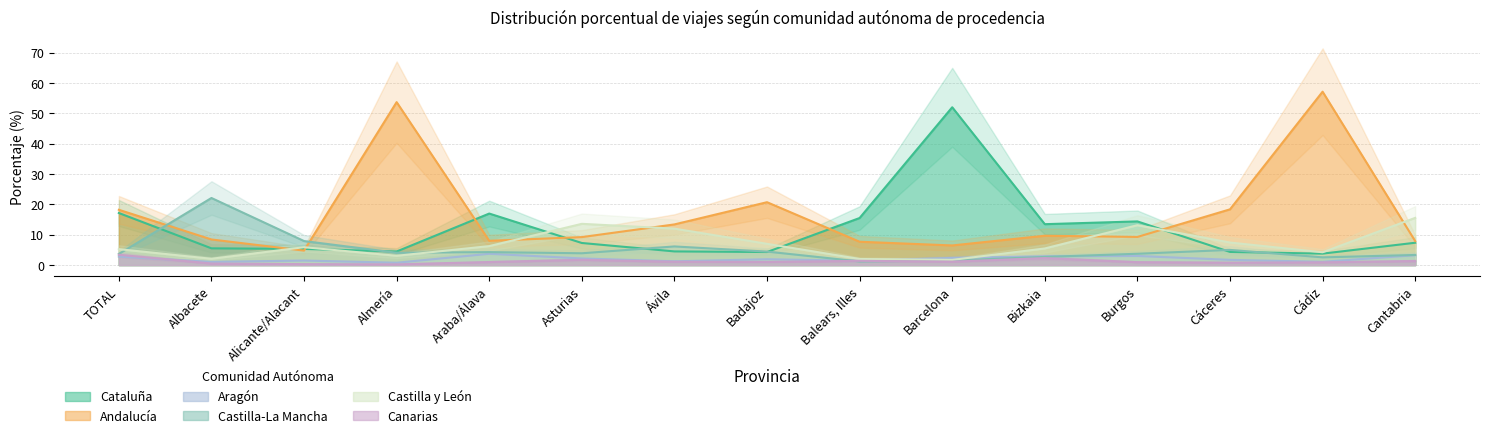

What is the label of the 5th point from the right?

Bizkaia